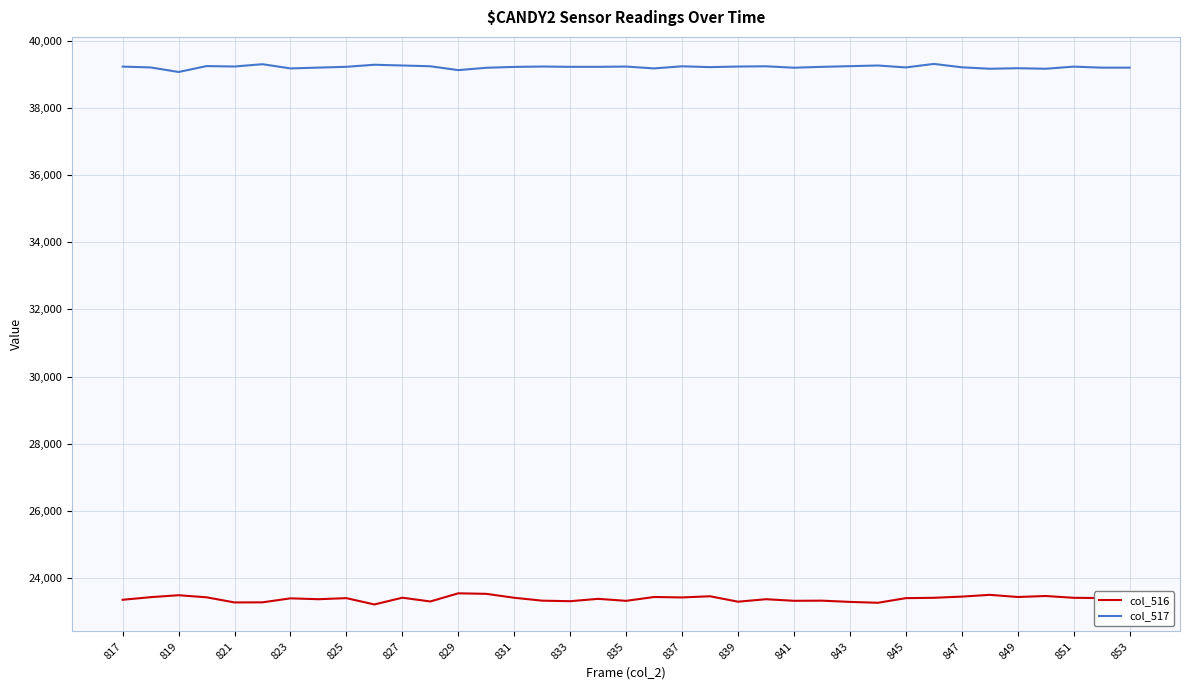

Rank the series by their average value, from lowest to highest.

col_516, col_517